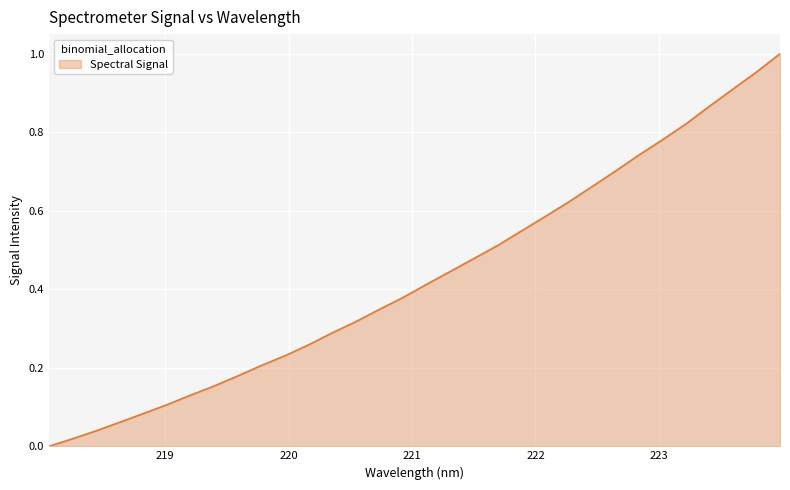

Rank the categories by value from lowest to highest.

218.0596, 218.2508, 218.442, 218.6332, 218.8244, 219.0156, 219.2067, 219.3979, 219.589, 219.7801, 219.9712, 220.1623, 220.3533, 220.5444, 220.7354, 220.9264, 221.1174, 221.3083, 221.4993, 221.6902, 221.8812, 222.0721, 222.263, 222.4538, 222.6447, 222.8355, 223.0264, 223.2172, 223.408, 223.5987, 223.7895, 223.9802